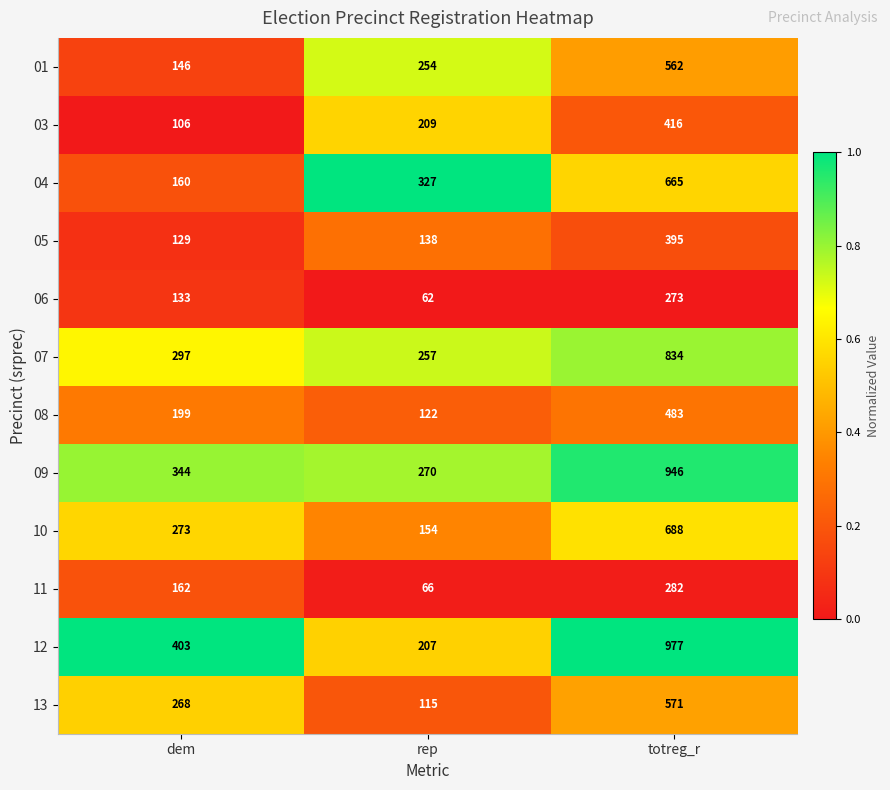

What is the average value of the 13 series?

318